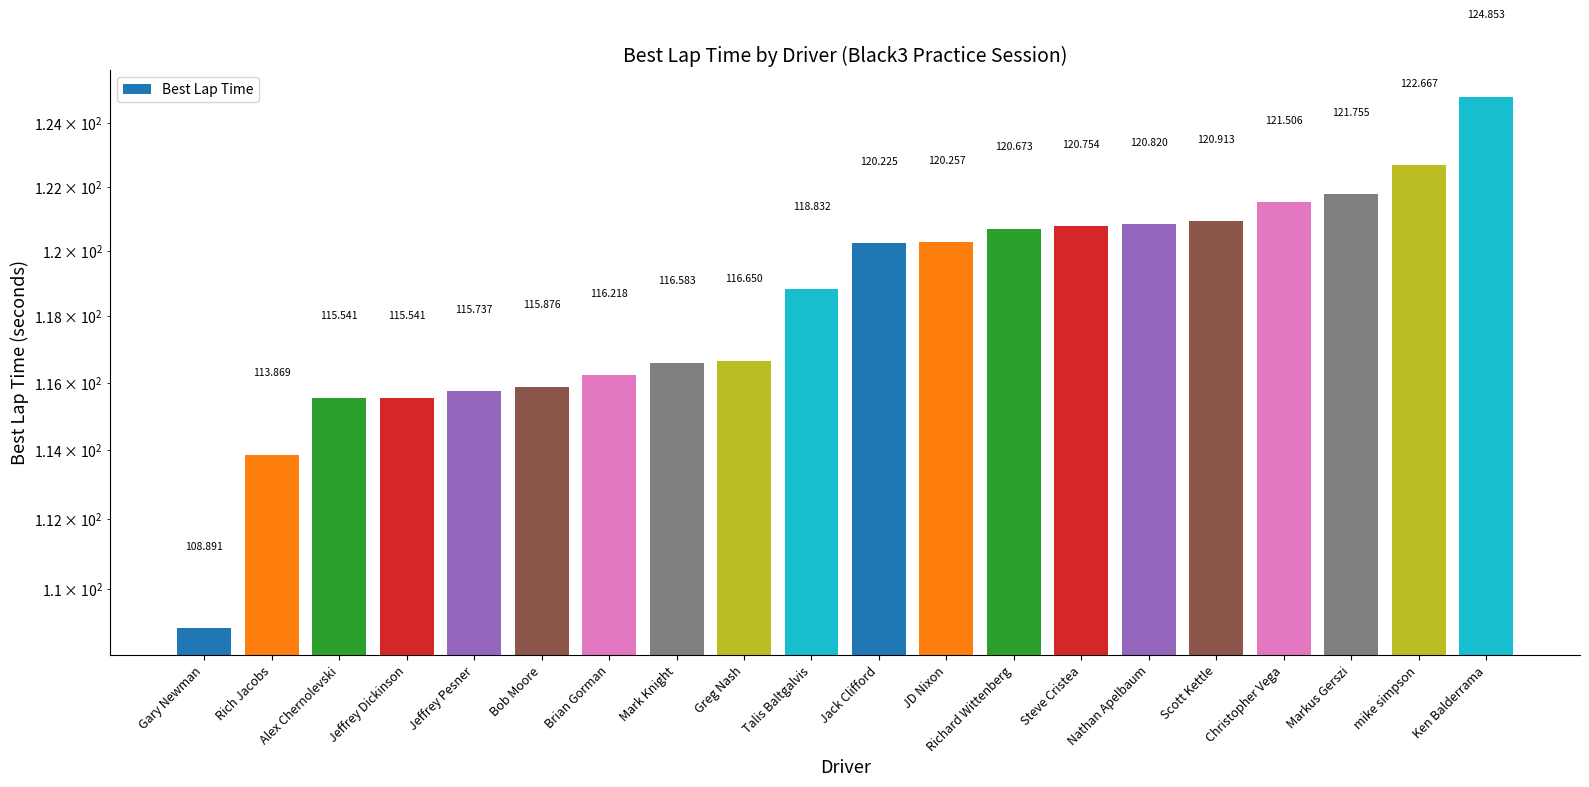

How many bars are there in total?

20